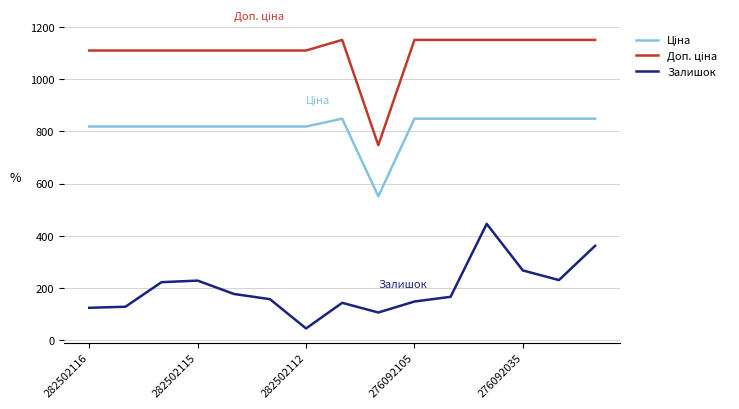

What is the difference between the maximum and minimum values in the Залишок series?

400.0